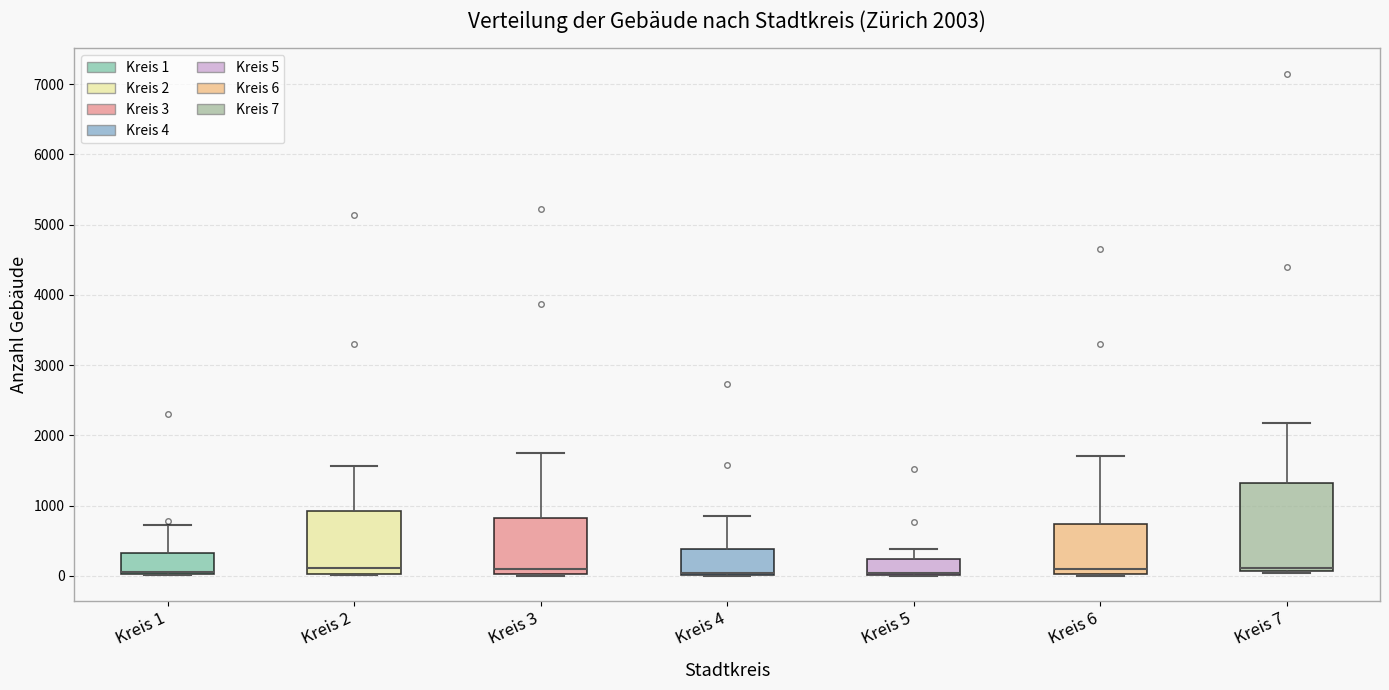

Which box is the tallest, from its lower edge to its upper edge?

Kreis 7